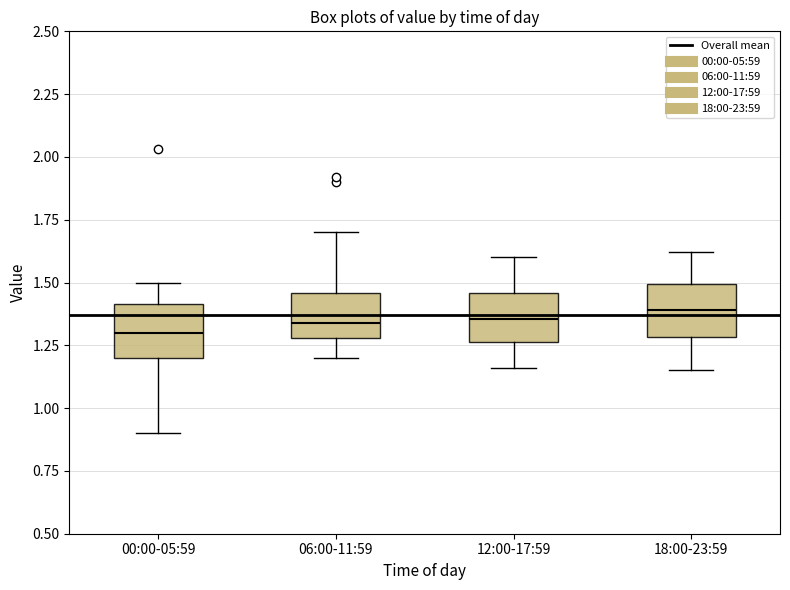

Reading left to right, read every box against the y-axis: the position of its median line, the range the box covers, and the ends of its whiskers. The values are not printed on the chart, so give them approximately, as read against the axis.

00:00-05:59: median 1.30, box 1.20 to 1.40, whiskers 0.90 to 1.50
06:00-11:59: median 1.35, box 1.30 to 1.45, whiskers 1.20 to 1.70
12:00-17:59: median 1.35, box 1.25 to 1.45, whiskers 1.15 to 1.60
18:00-23:59: median 1.40, box 1.30 to 1.50, whiskers 1.15 to 1.60